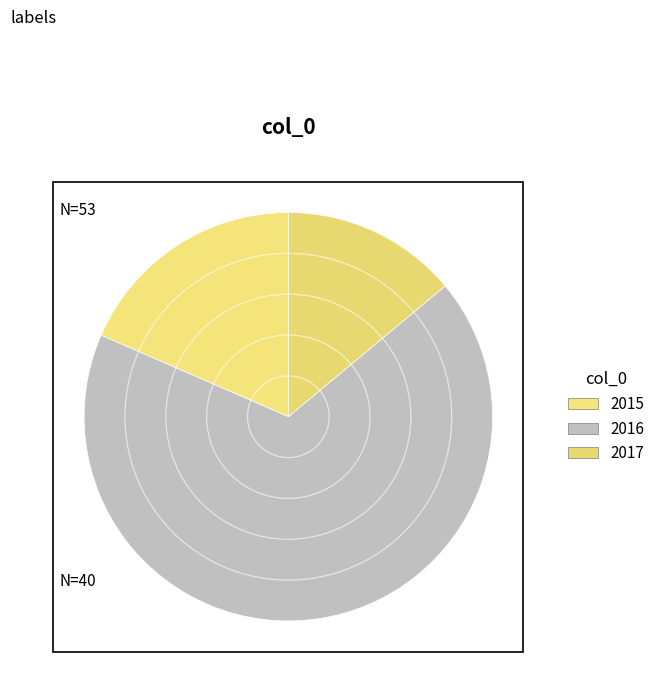

Which has a higher value, 2016 or 2017?

2016